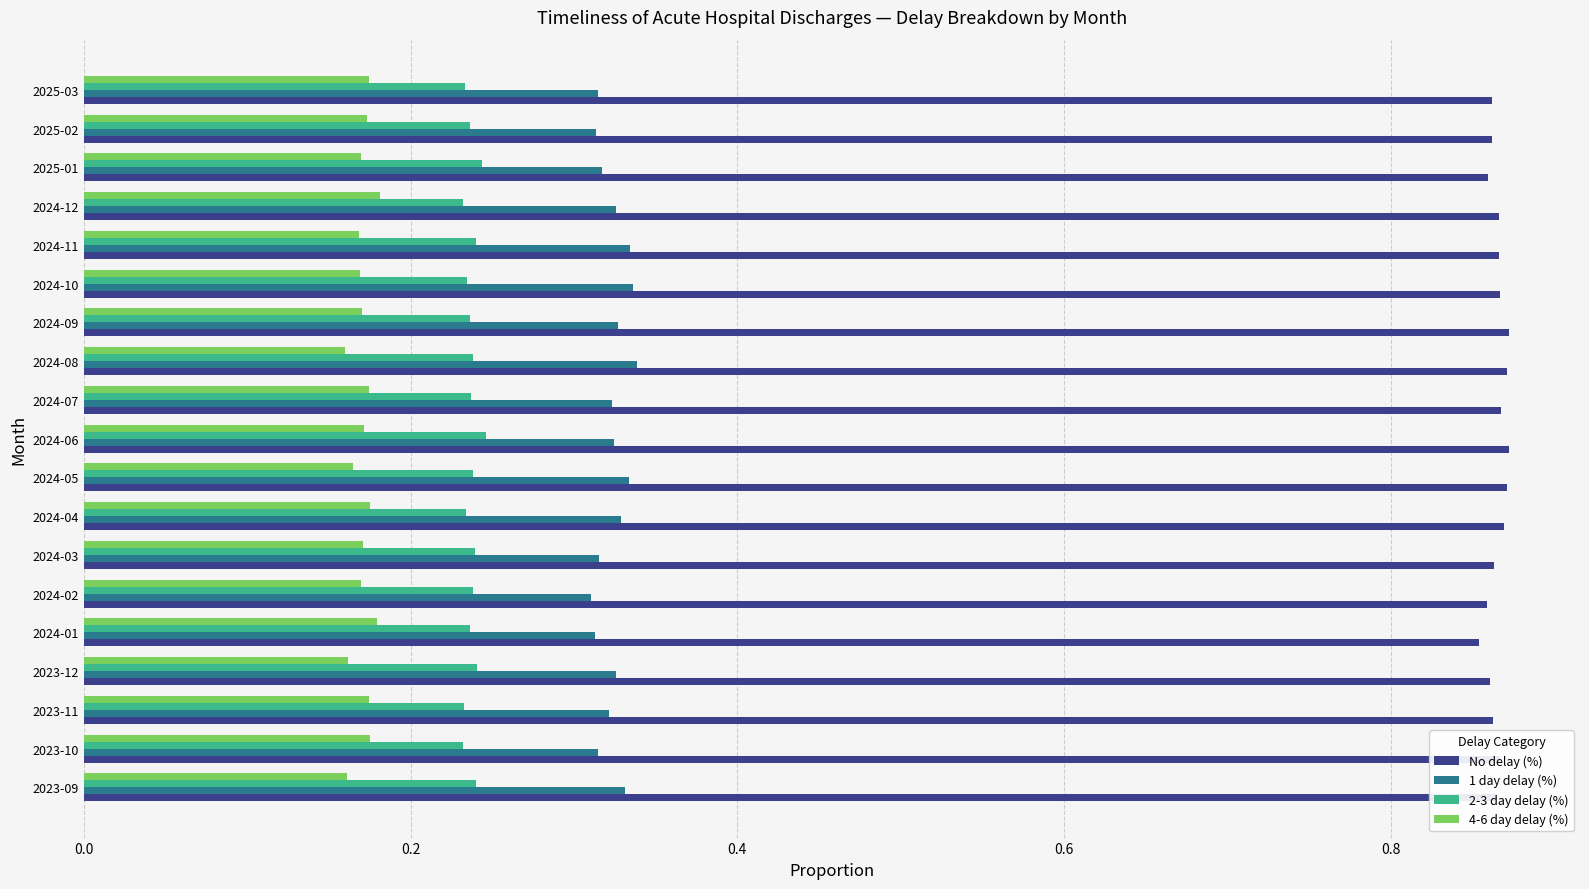

List the series in order of their peak value, highest first.

No delay (%), 1 day delay (%), 2-3 day delay (%), 4-6 day delay (%)